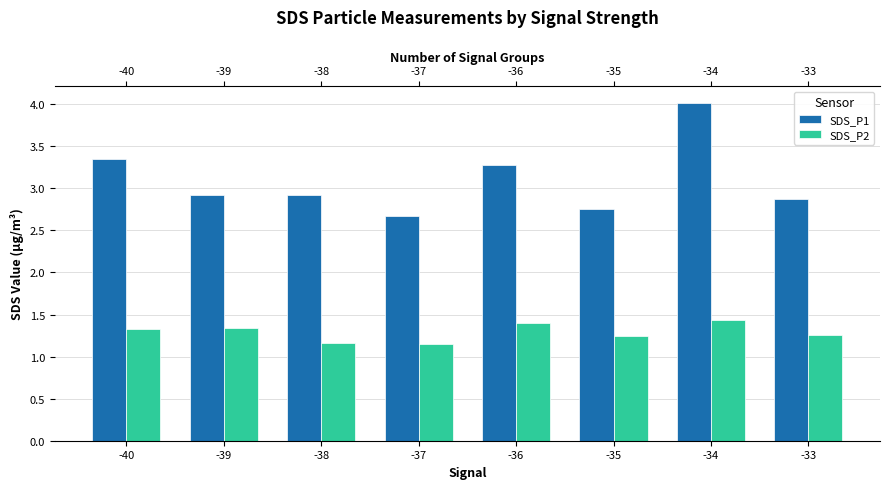

What is the value of the SDS_P1 bar at the 7th from the left?

4.0